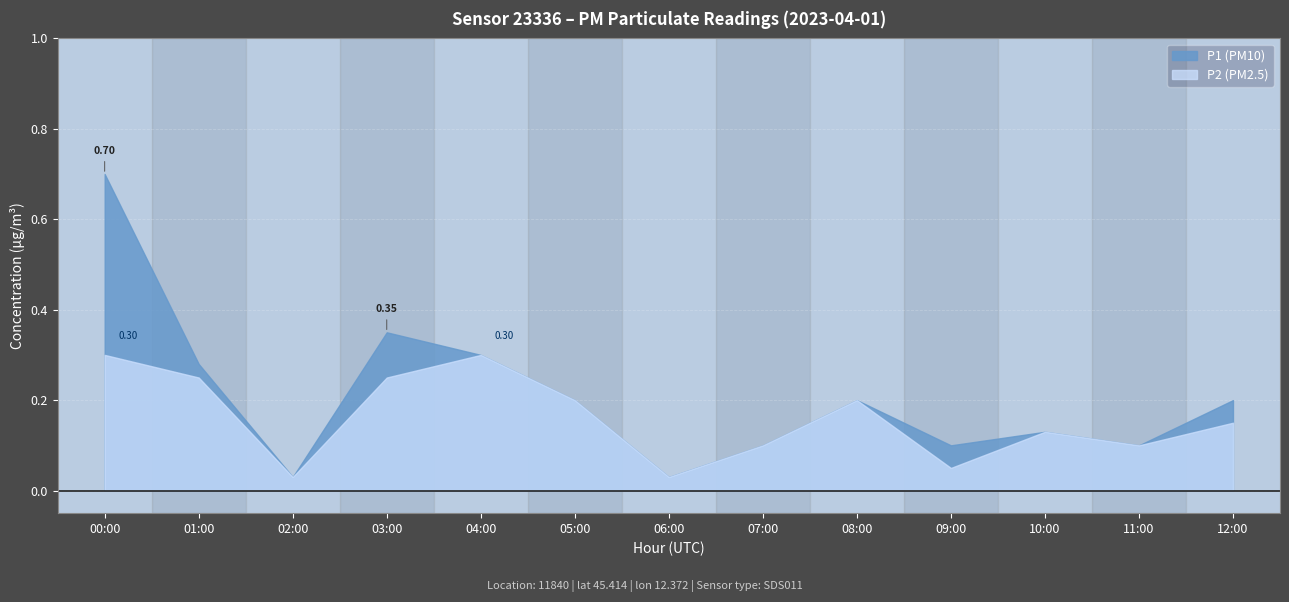

What is the total value across all series at 00:00?

1.0